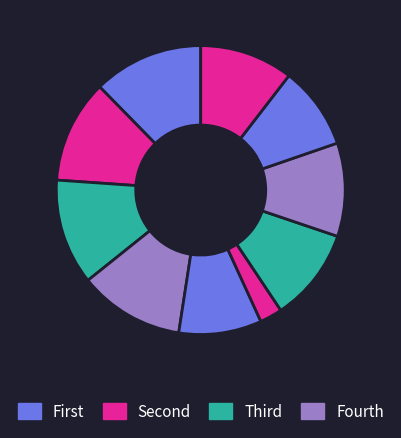

Count the number of slices in the pie.

10